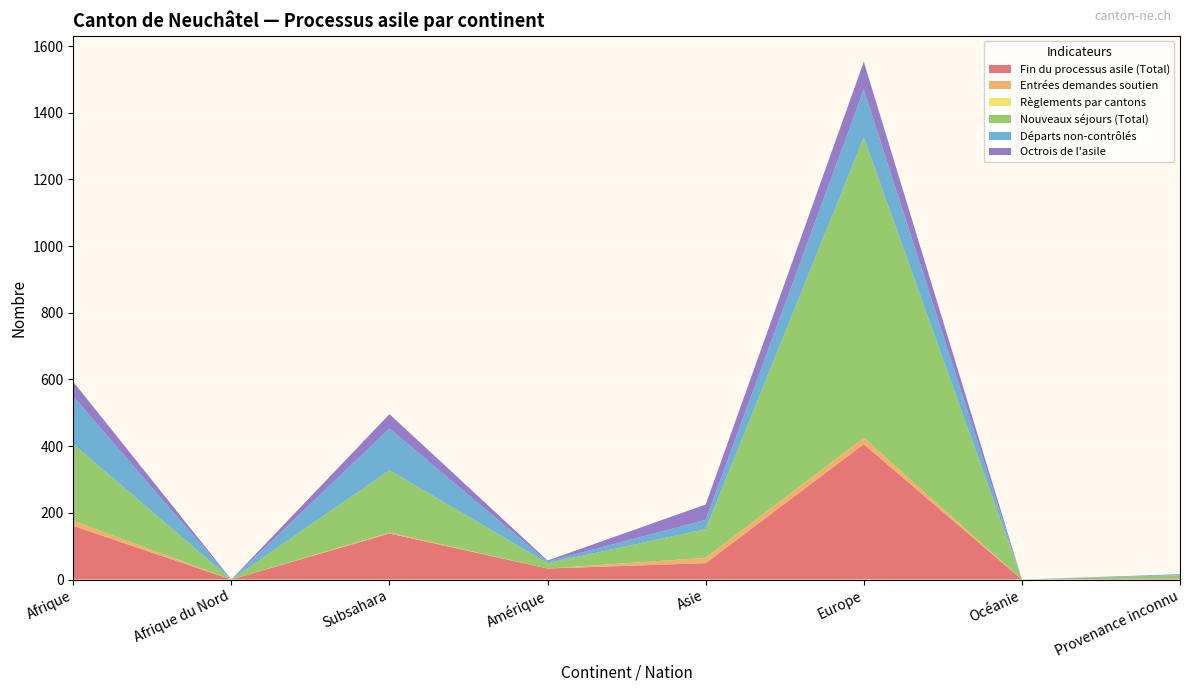

Reading left to right, what are all the values shown in this chart?

Fin du processus asile (Total): 161	0	138	33	49	406	0	3
Entrées demandes soutien: 15	0	3	0	16	19	0	0
Règlements par cantons: 0	0	0	0	0	0	0	0
Nouveaux séjours (Total): 230	0	187	16	86	901	0	10
Départs non-contrôlés: 143	0	125	5	28	144	0	3
Octrois de l'asile: 44	0	43	3	46	83	0	0